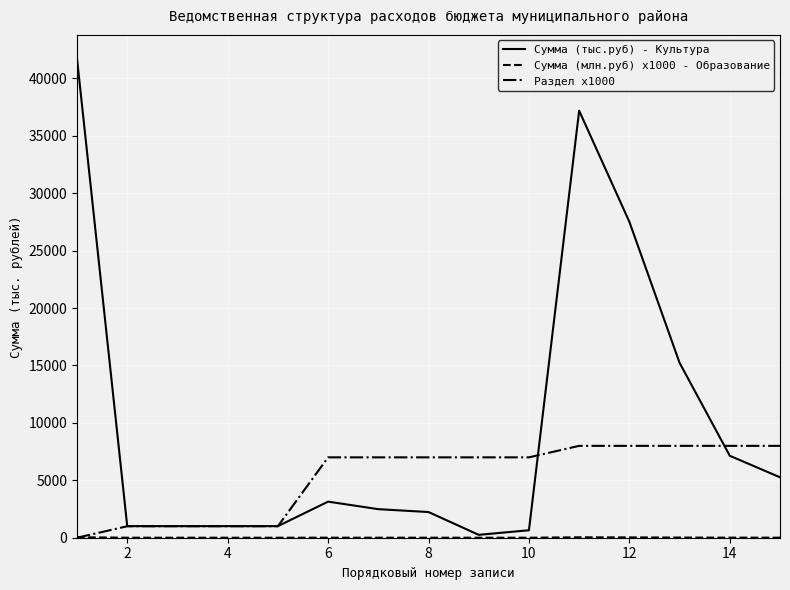

Which series has the largest total across all categories?

Сумма (тыс.руб) - Культура